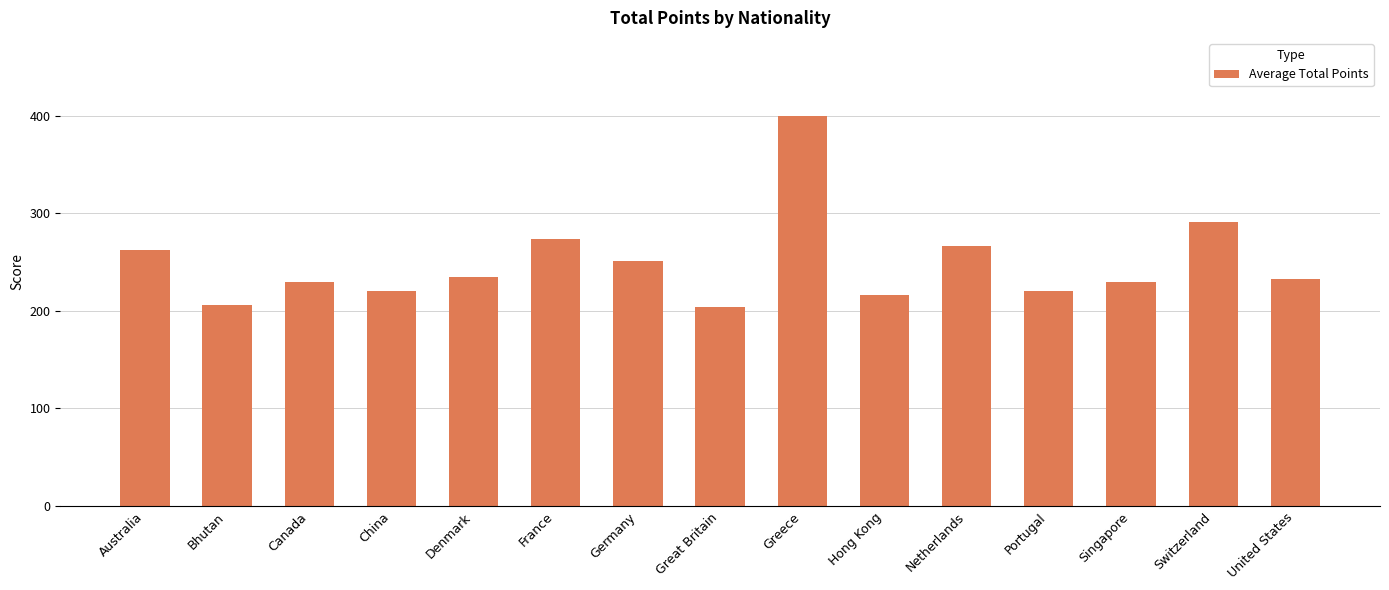

What value does the data have at Australia?

262.5